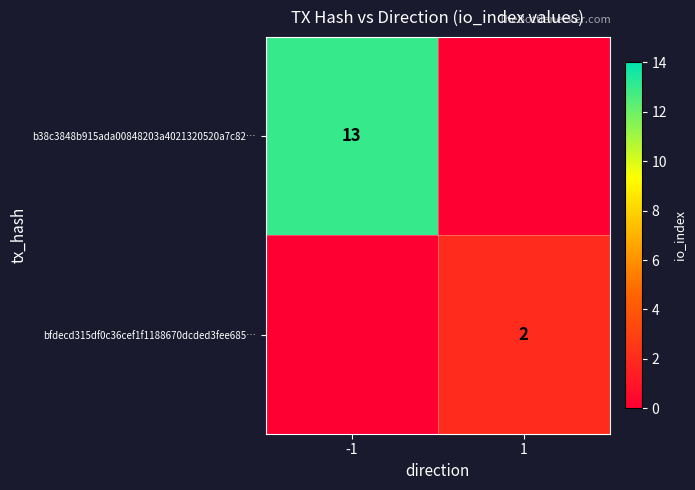

Which label corresponds to the largest value in the chart?

-1